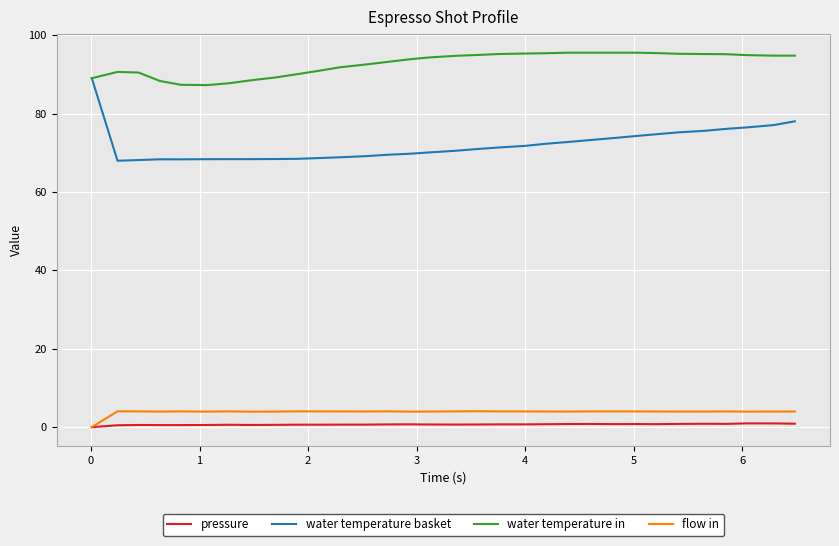

What is the average value of the water temperature in series?

92.7